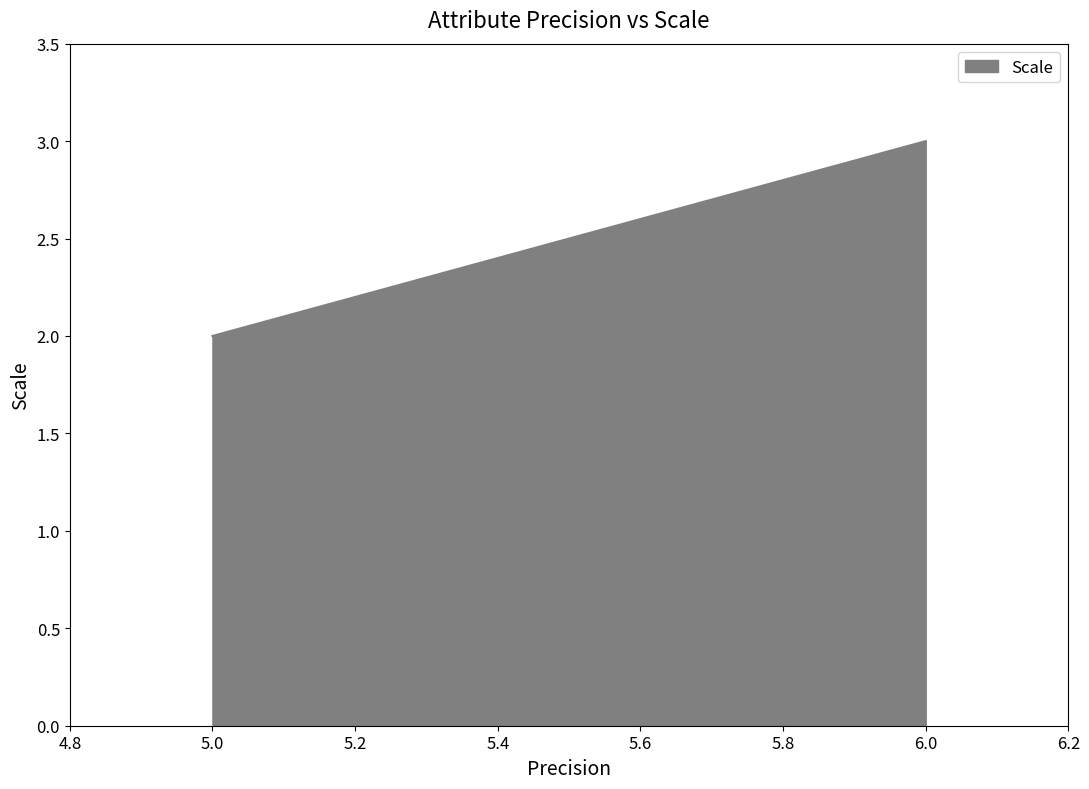

Count the number of data series in this chart.

1